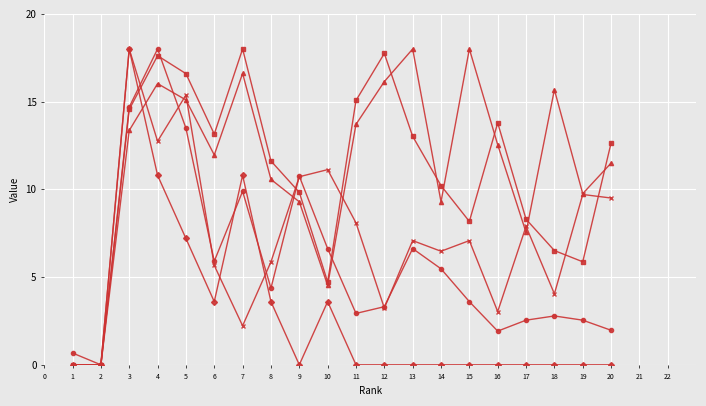

What is the maximum value shown in the chart?

18.0